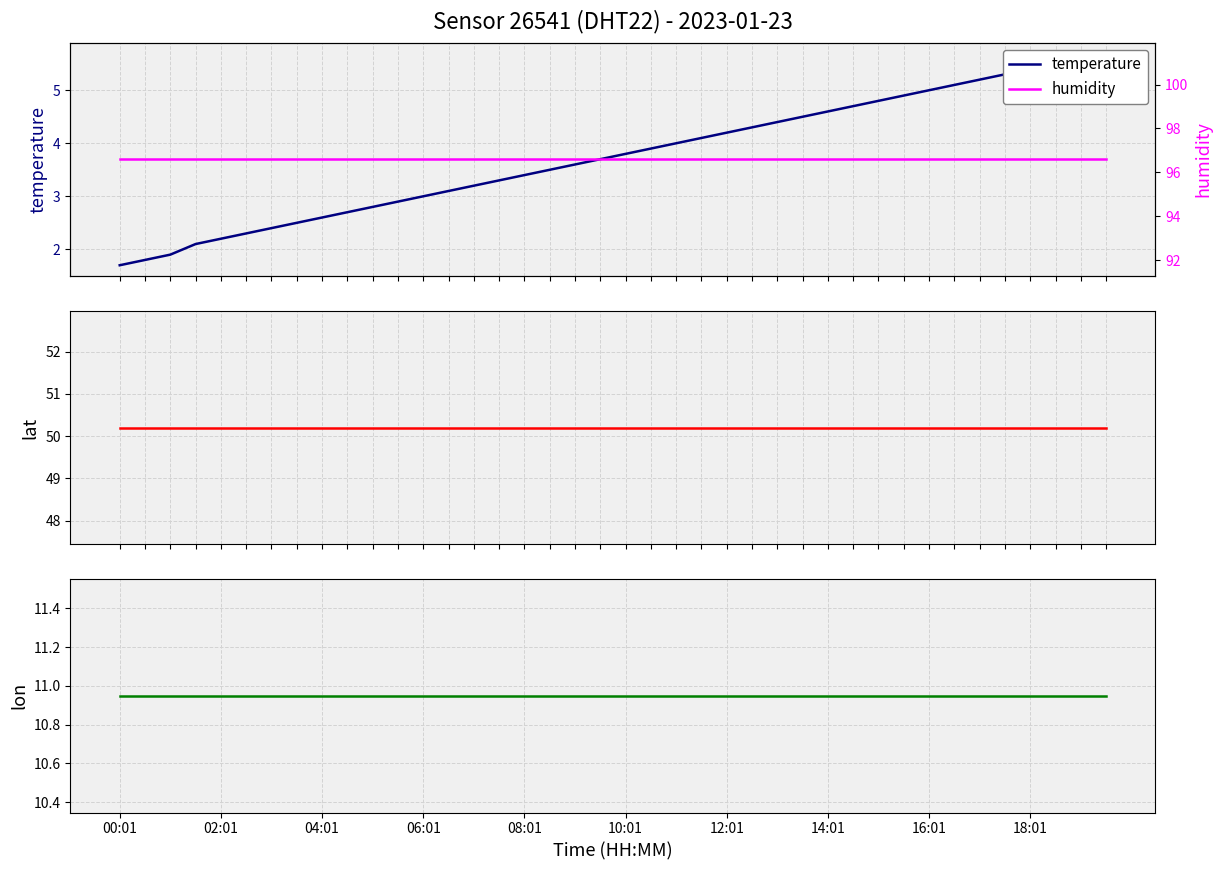

Between 15 and 26, which series saw the biggest shift?

temperature